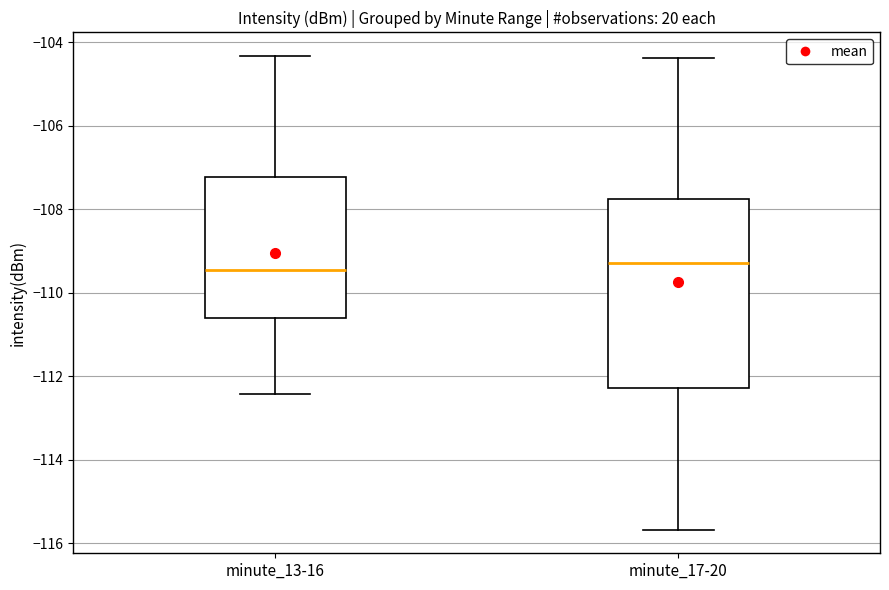

Reading left to right, transcribe this box plot: for each box, give where its median line is, the range the box spans, and where its two whiskers end, as read against the y-axis. The values are not printed on the chart, so give them approximately, as read against the axis.

minute_13-16: median -109.4, box -110.6 to -107.2, whiskers -112.4 to -104.4
minute_17-20: median -109.2, box -112.2 to -107.8, whiskers -115.6 to -104.4